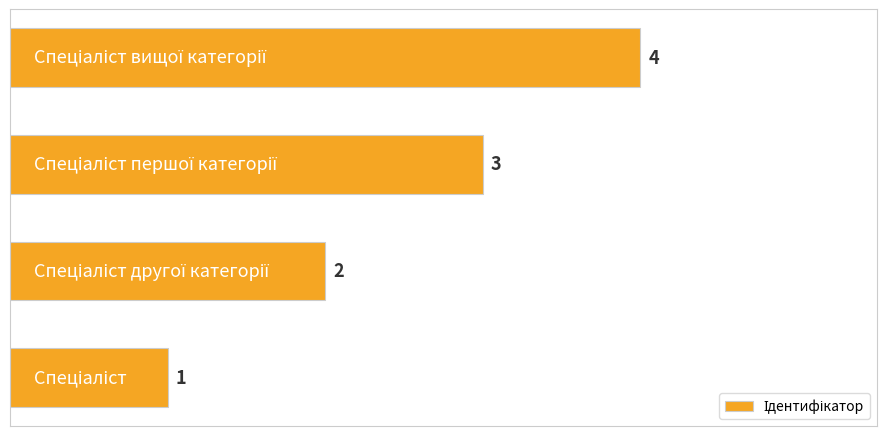

What is the maximum value shown in the chart?

4